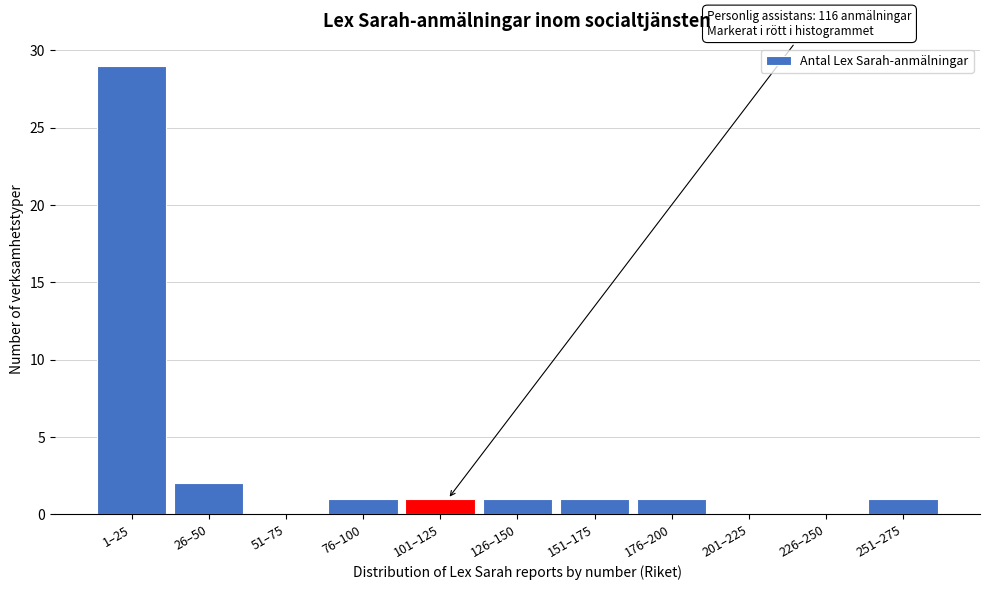

Reading right to left, transcribe all the data shown in this chart.

251–275=1	226–250=0	201–225=0	176–200=1	151–175=1	126–150=1	101–125=1	76–100=1	51–75=0	26–50=2	1–25=29